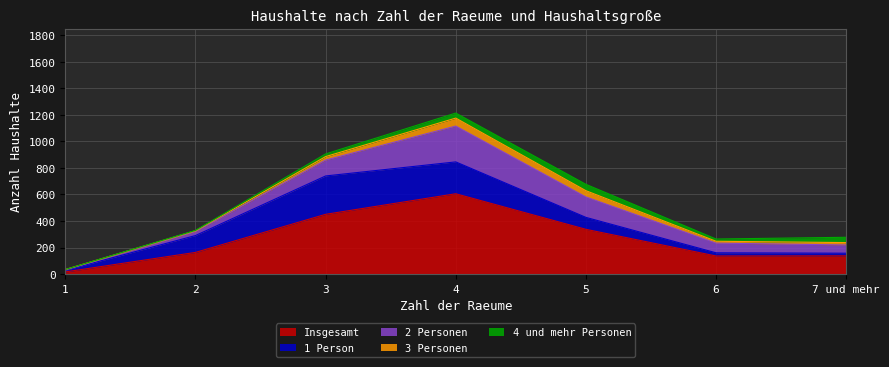

What is the value of the Insgesamt point at the 3rd from the left?

450